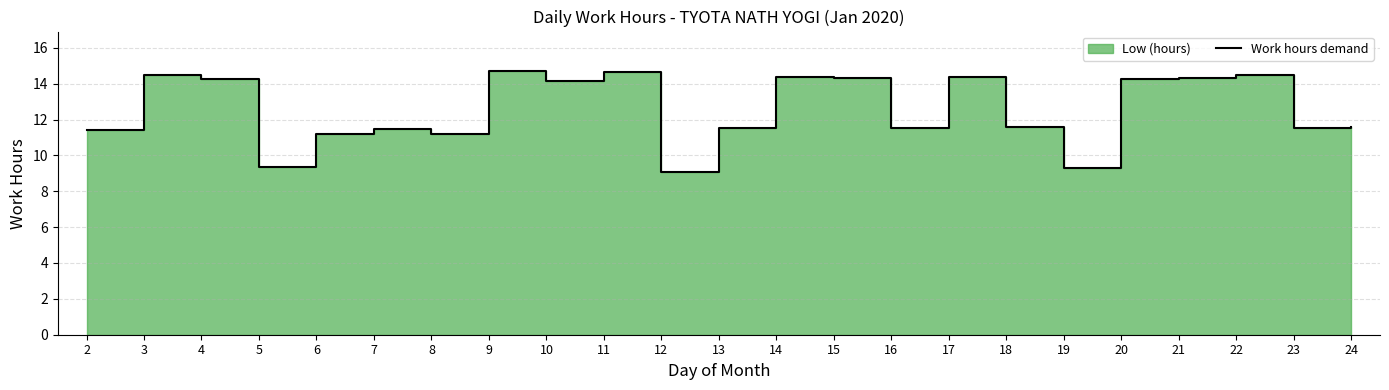

What is the difference between the second highest and minimum values?

5.6